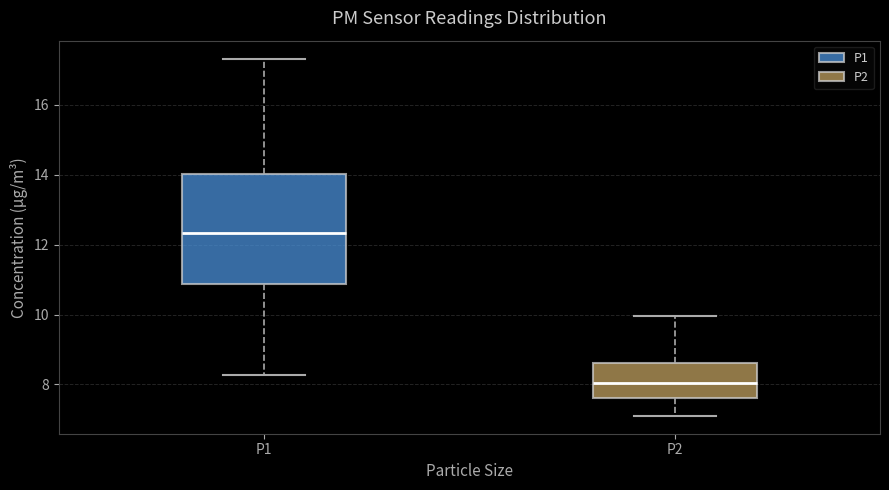

Which box is the tallest, from its lower edge to its upper edge?

P1